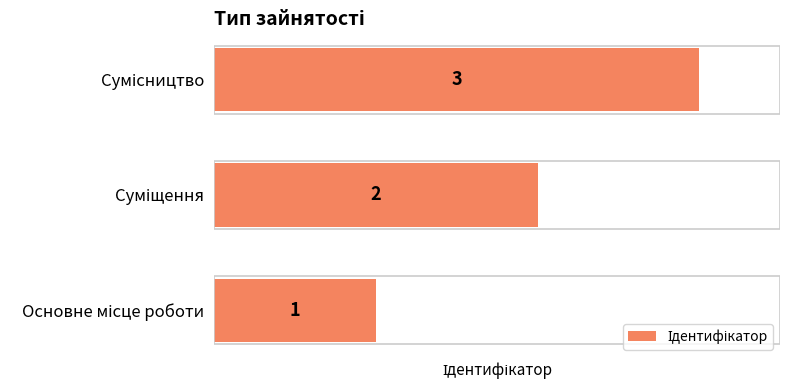

What is the maximum value shown in the chart?

3